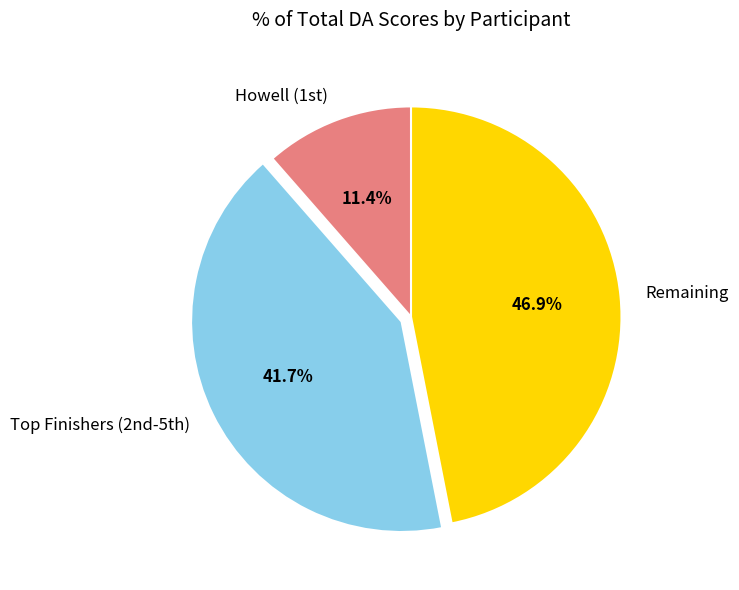

Is Remaining the majority of the pie?

No